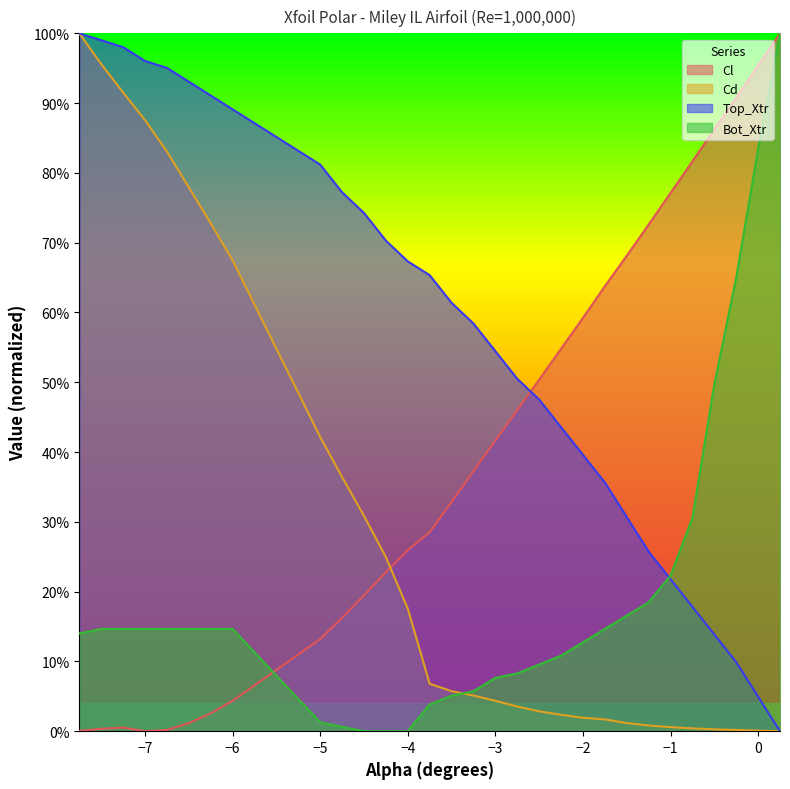

In Cl, how many points are higher than both neighbors (excluding endpoints)?

1